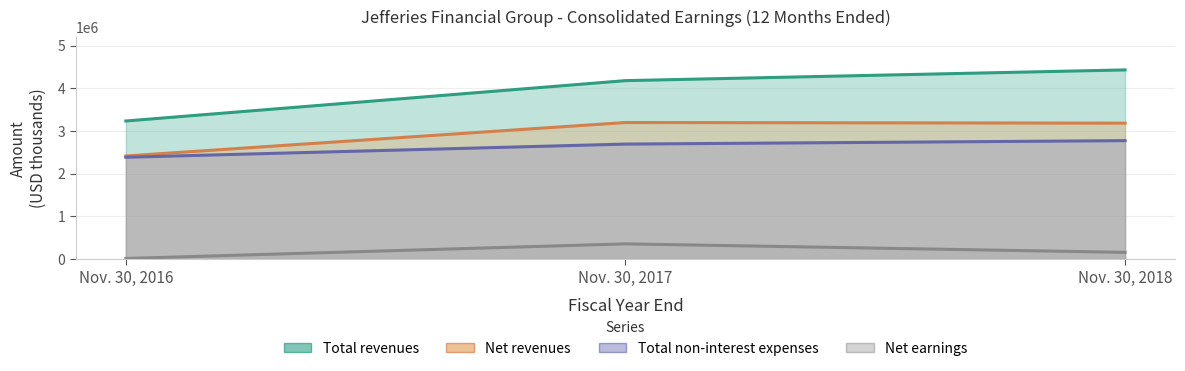

Where does the Net earnings series first go above 159017?

Nov. 30, 2017